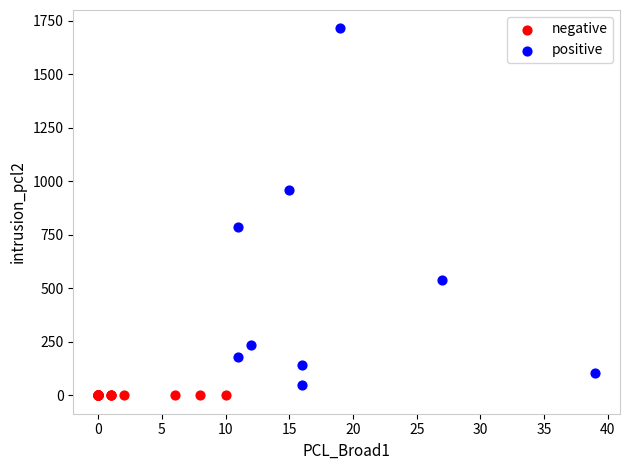

What are all the series names shown in the legend?

negative, positive